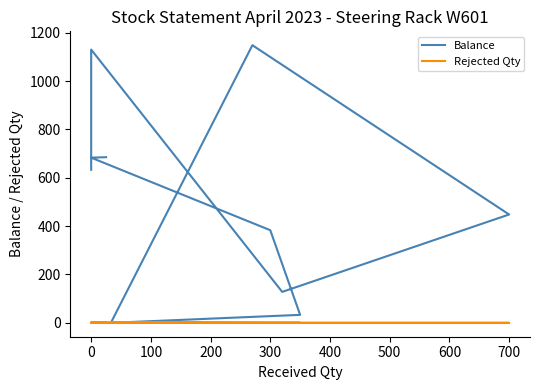

At how many categories does at least one series exceed 814?

2